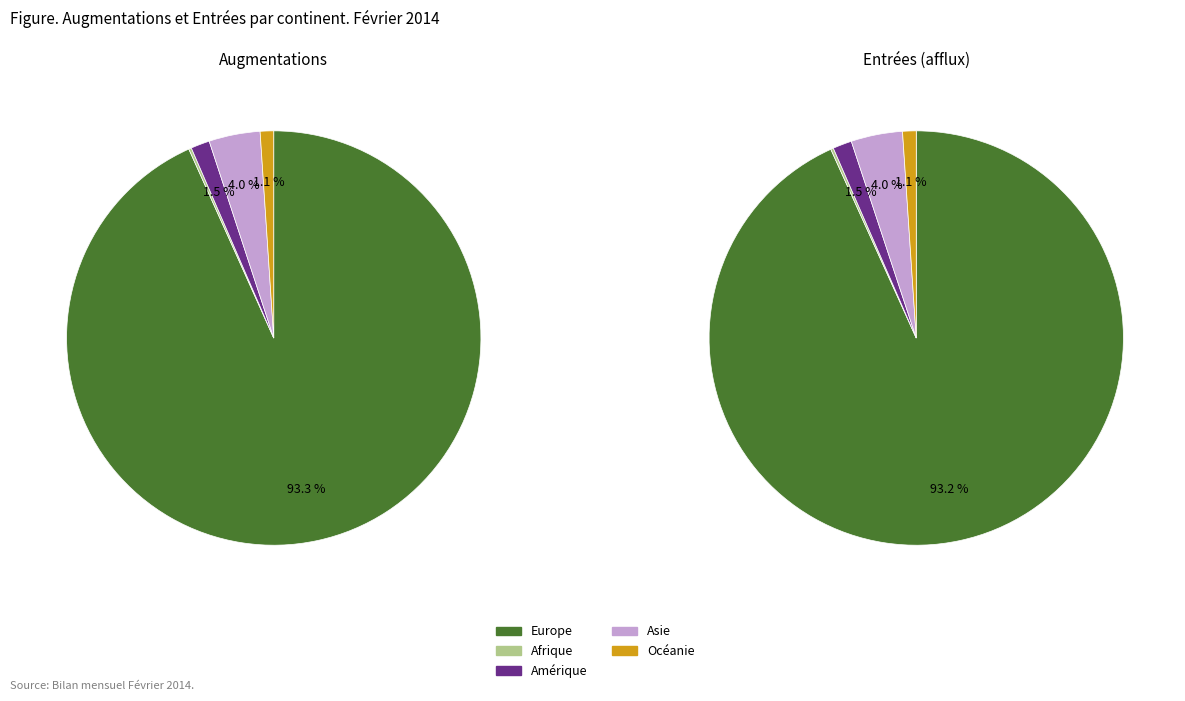

What is the largest slice in the pie chart?

Europe